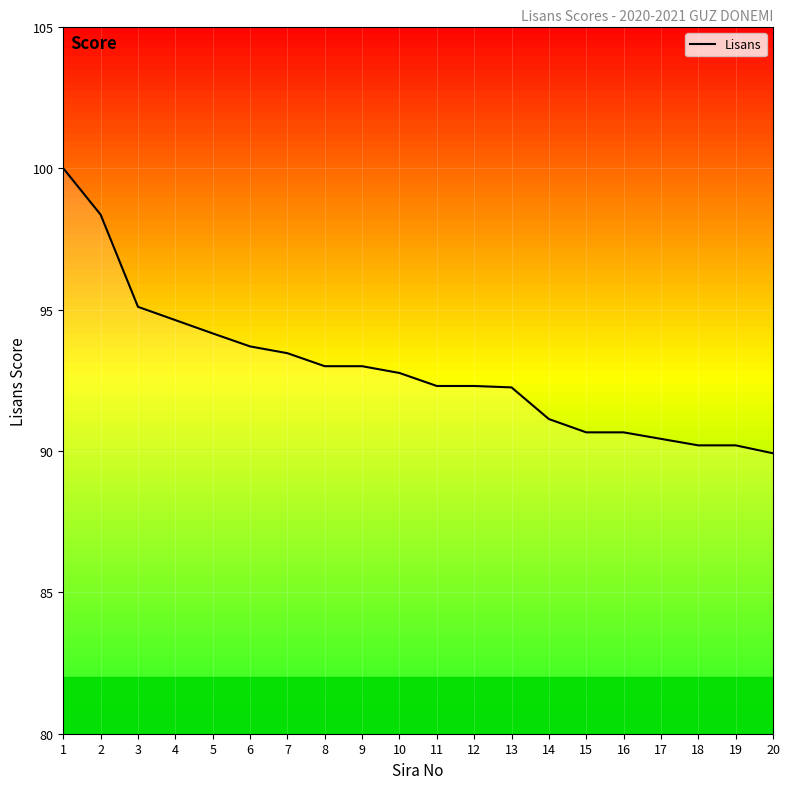

How many data points are above 92?

13